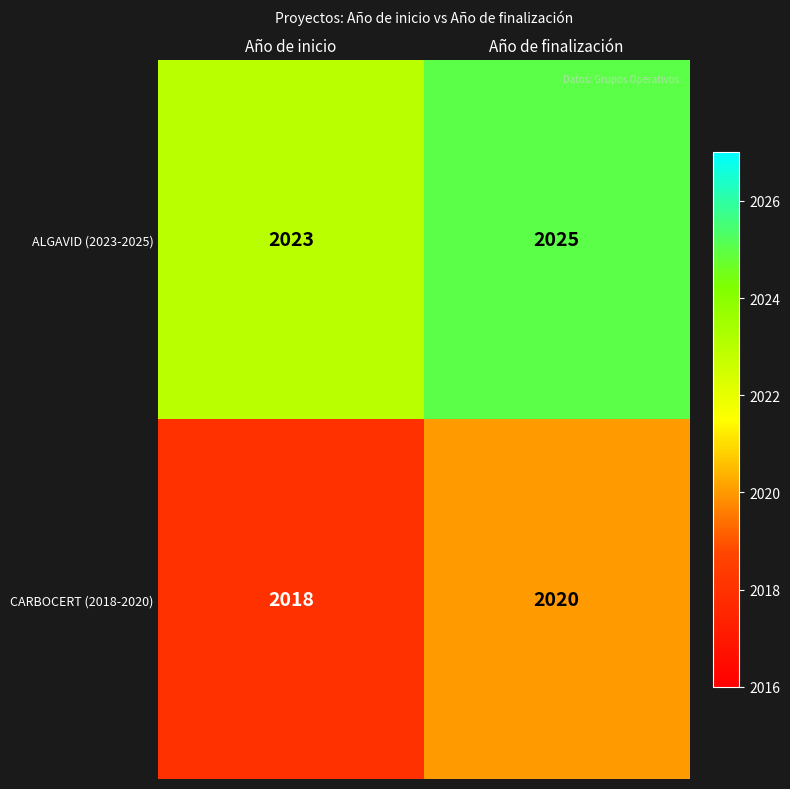

What is the total value across all series at Año de inicio?

4041